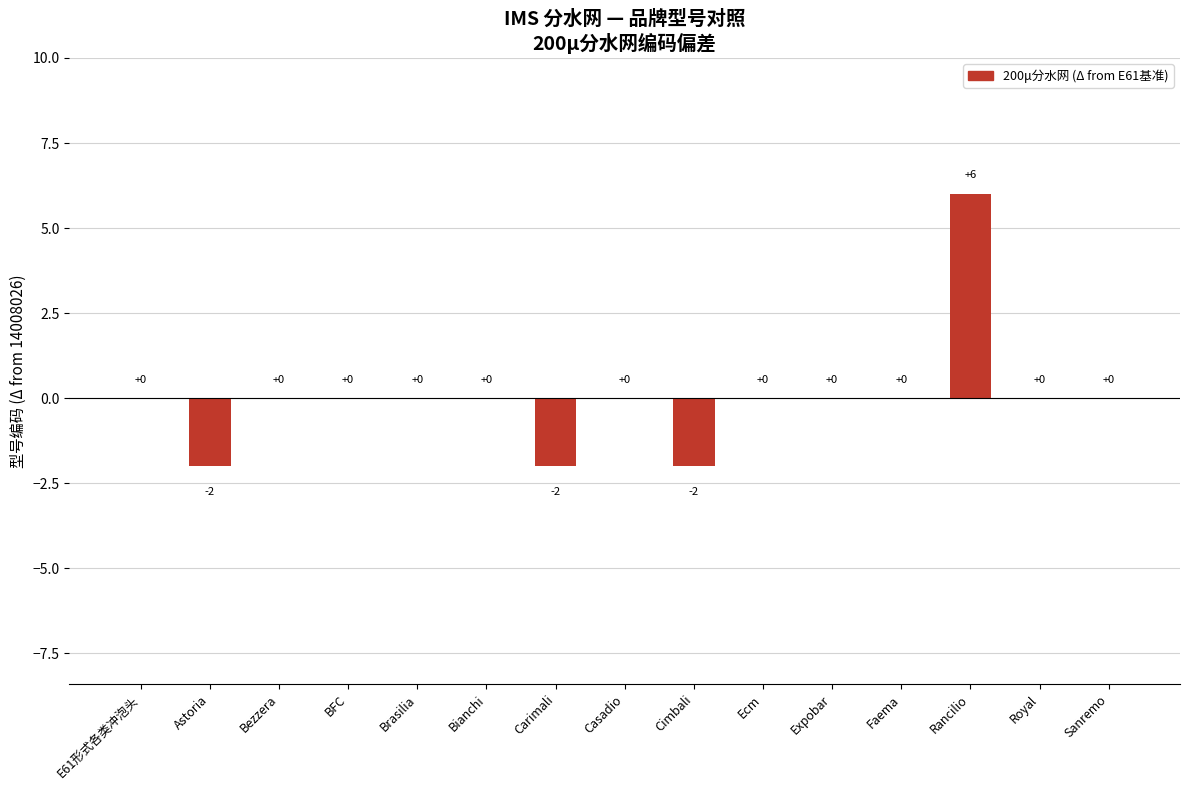

Reading left to right, list all the values displayed in this chart.

0	-2	0	0	0	0	-2	0	-2	0	0	0	6	0	0